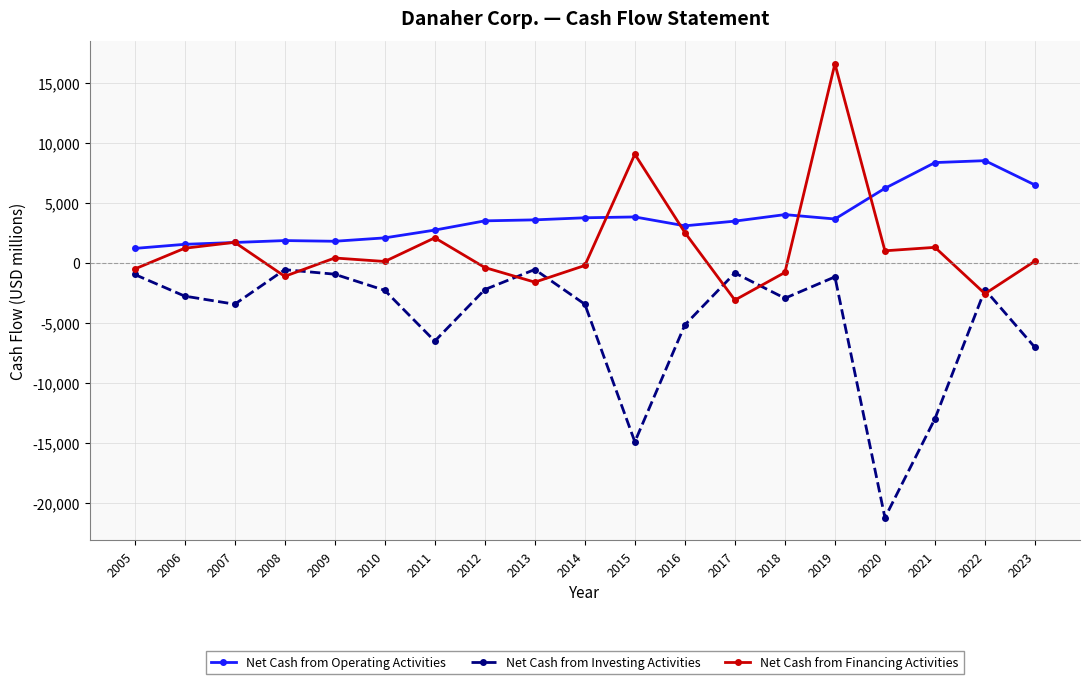

In Net Cash from Investing Activities, how many points are lower than both neighbors (excluding endpoints)?

5